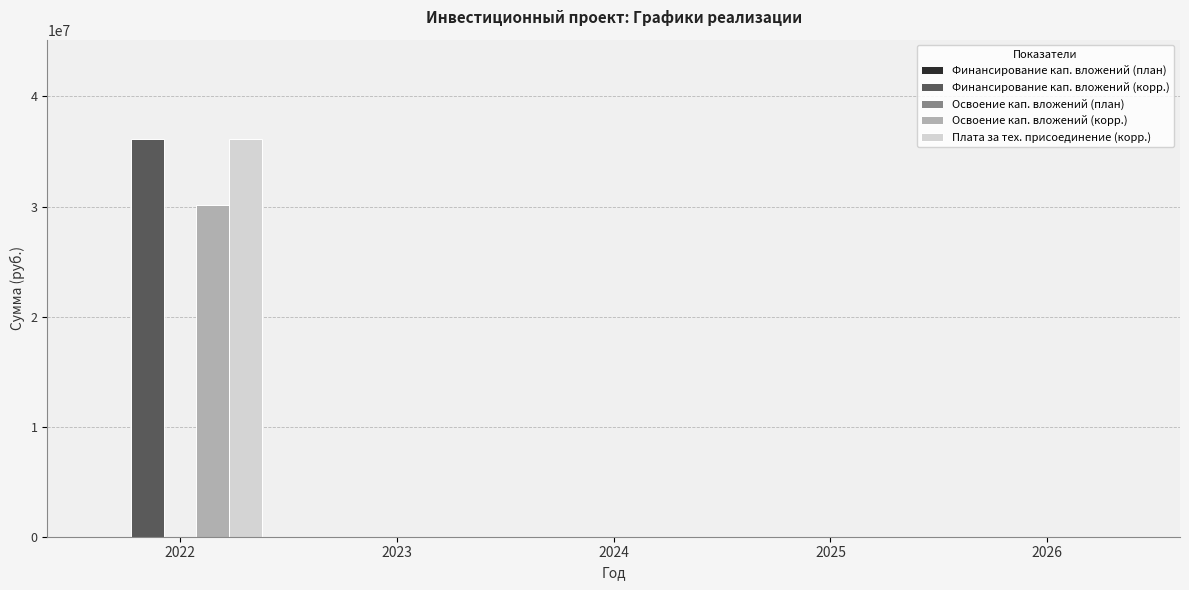

What is the maximum value for Плата за тех. присоединение (корр.)?

36130393